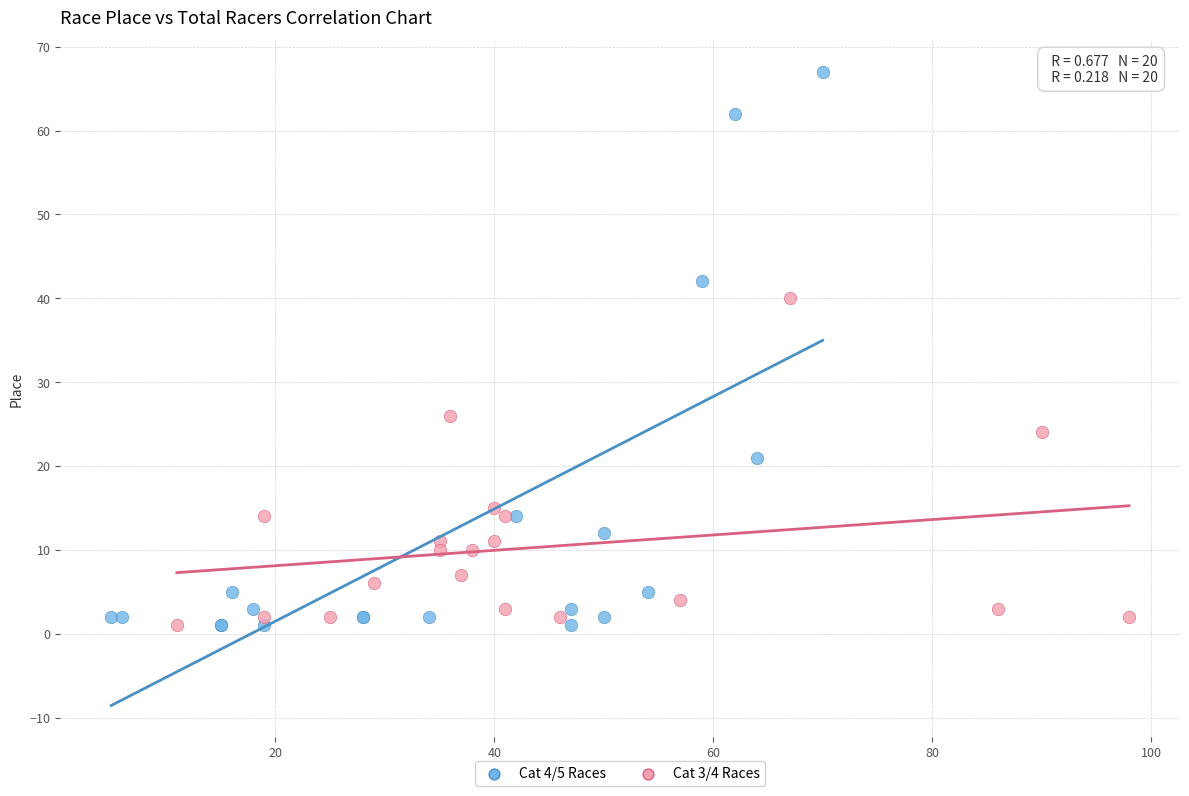

Which series has the widest spread of Y values?

Cat 4/5 Races